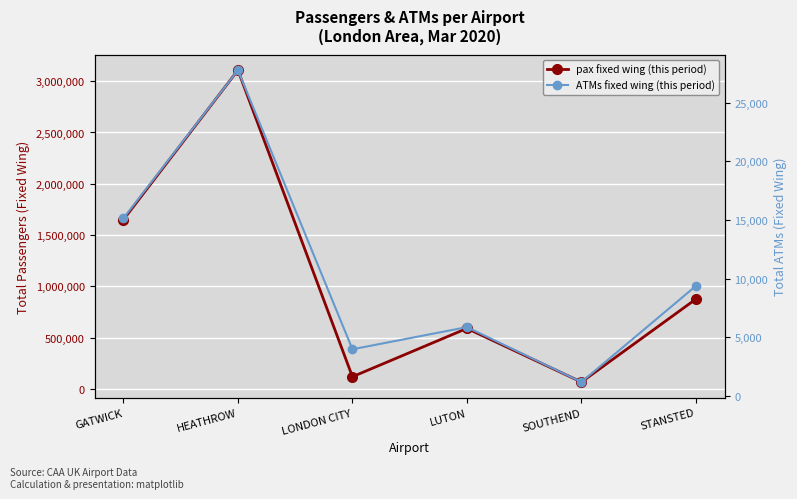

At how many categories does at least one series exceed 3009270?

1